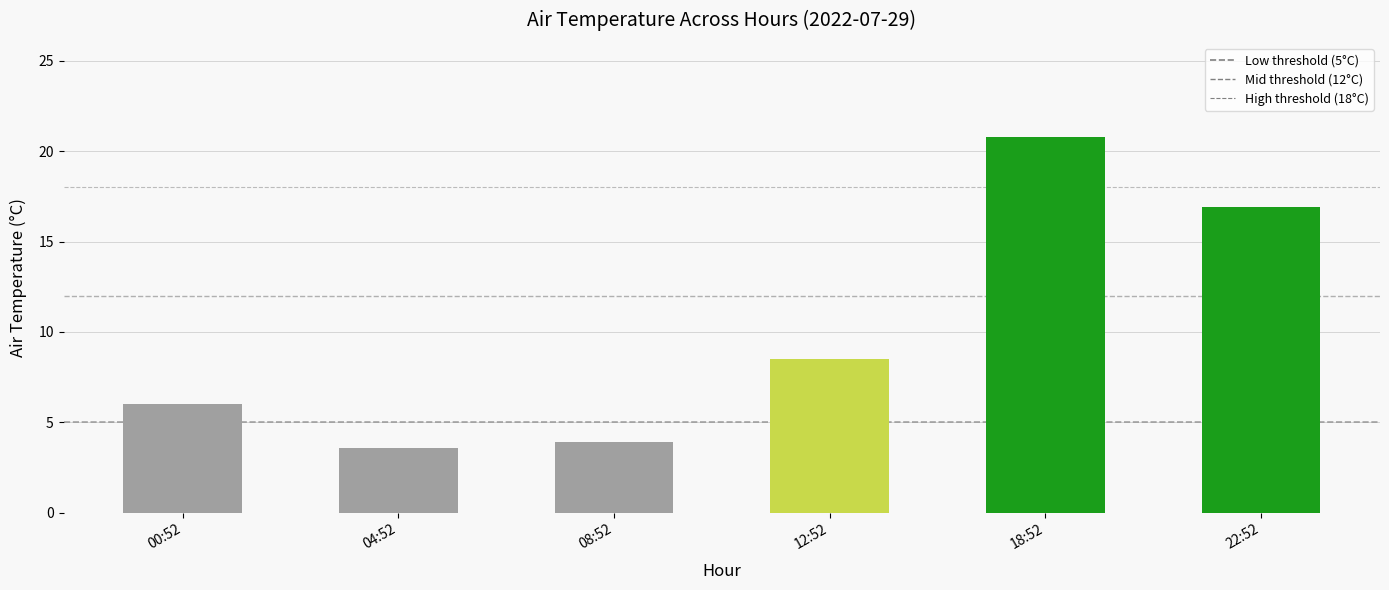

How many data points are less than 8?

3